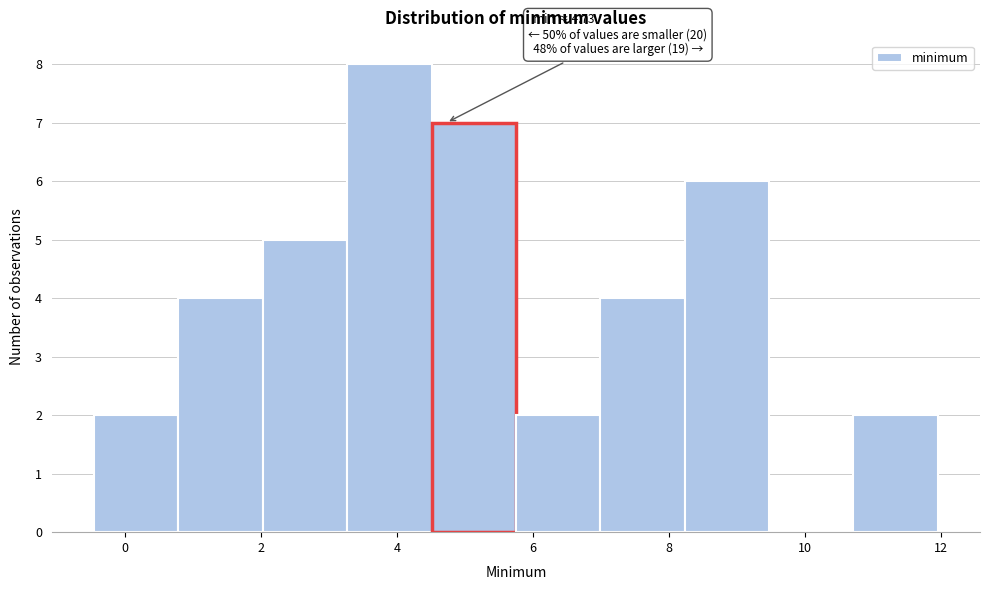

Over which range of the x-axis is the bar tallest?

3.2 to 4.6